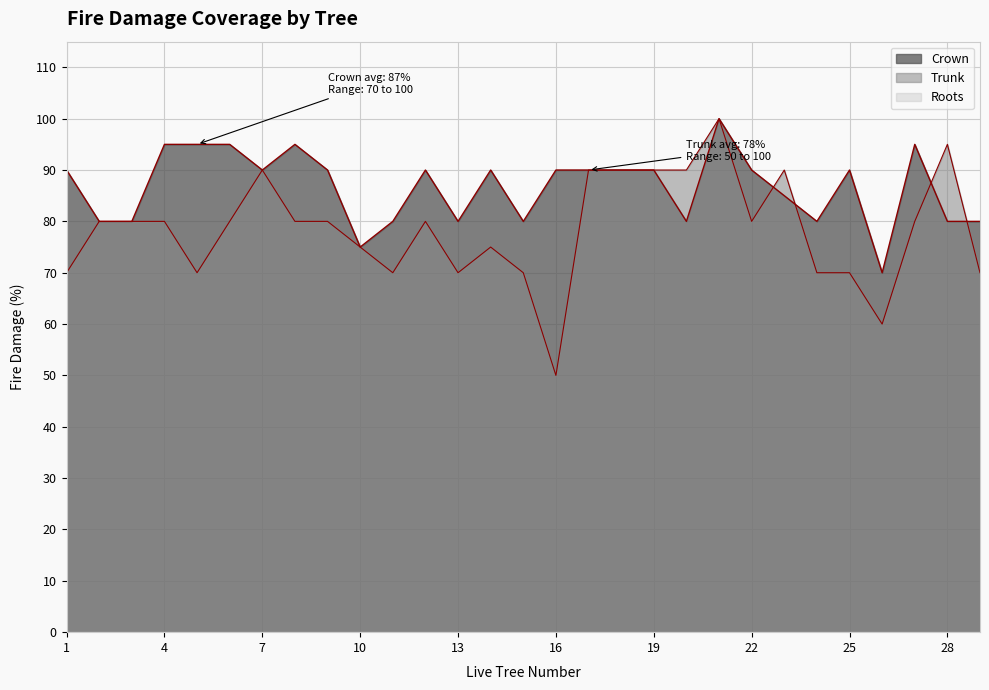

List the labels in order of Crown value, largest first.

21, 4, 5, 6, 8, 27, 1, 7, 9, 12, 14, 16, 17, 18, 19, 22, 25, 23, 2, 3, 11, 13, 15, 20, 24, 28, 29, 10, 26